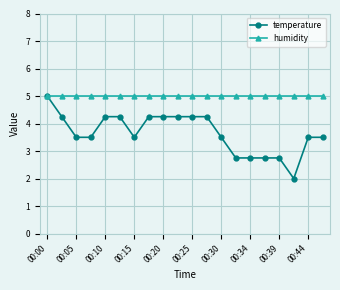

What is the value of the humidity point at the 8th from the left?

5.0